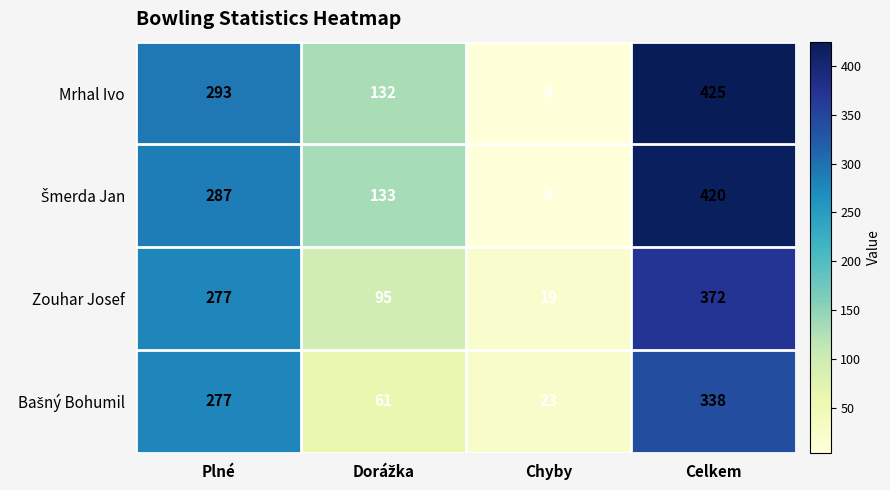

How many series are shown in this chart?

4